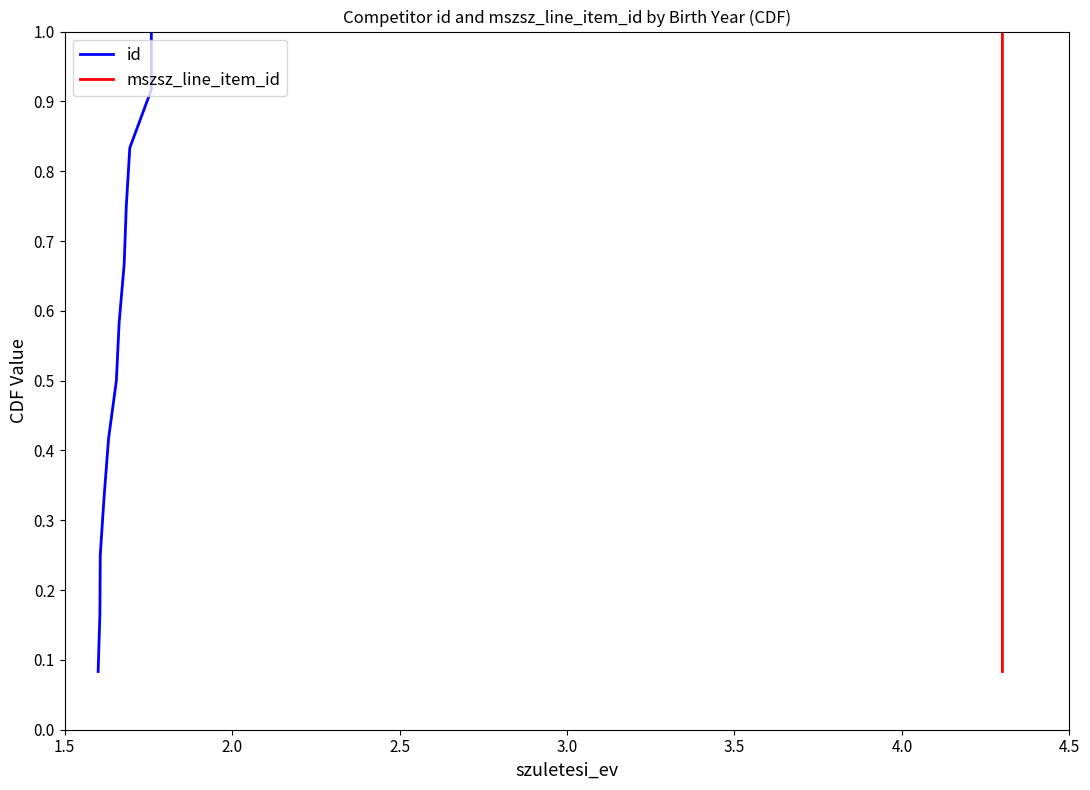

What is the difference between the second highest and minimum values in the mszsz_line_item_id series?

0.8